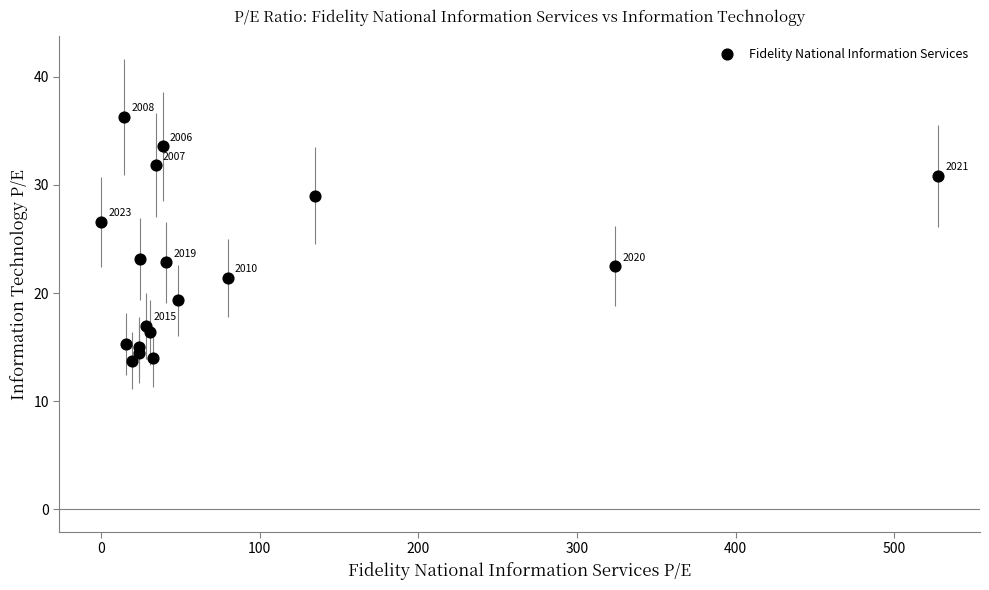

What Y value in the scatter plot is closest to 25?

26.6